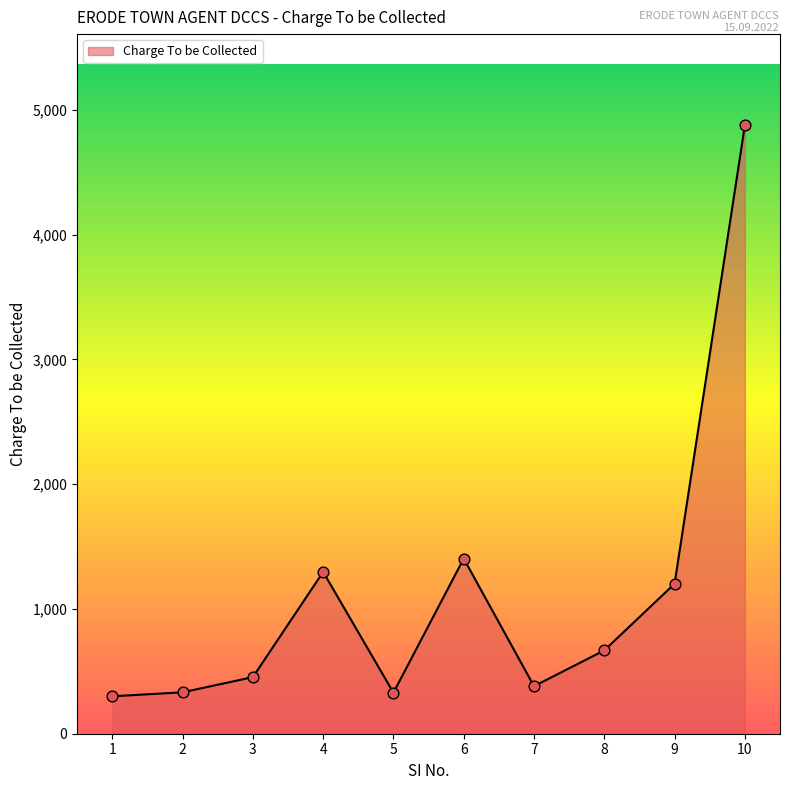

Approximately how many times larger is the value at 10 compared to 3?

10.8